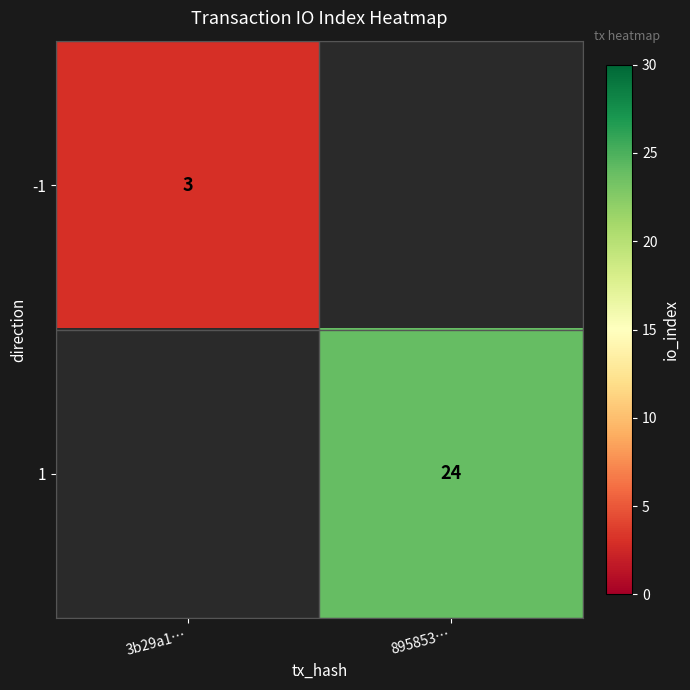

Is it true that 1 equals 24 at 895853…?

True